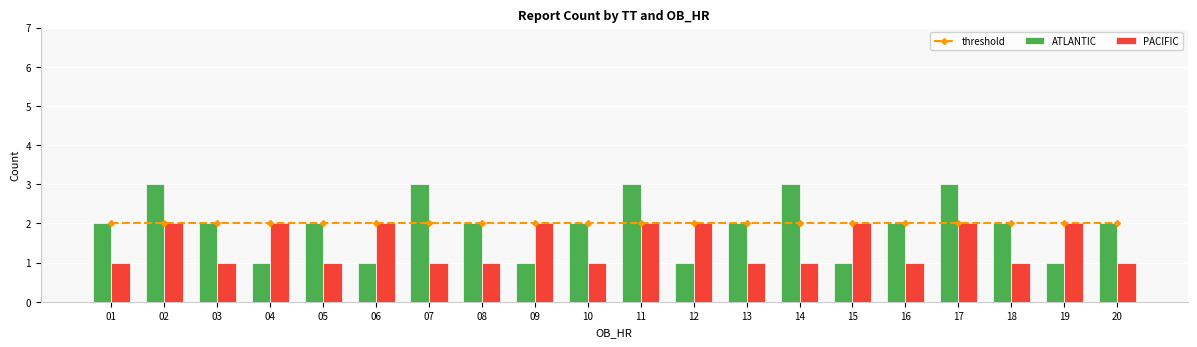

What is the difference between the highest and lowest values at 02?

1